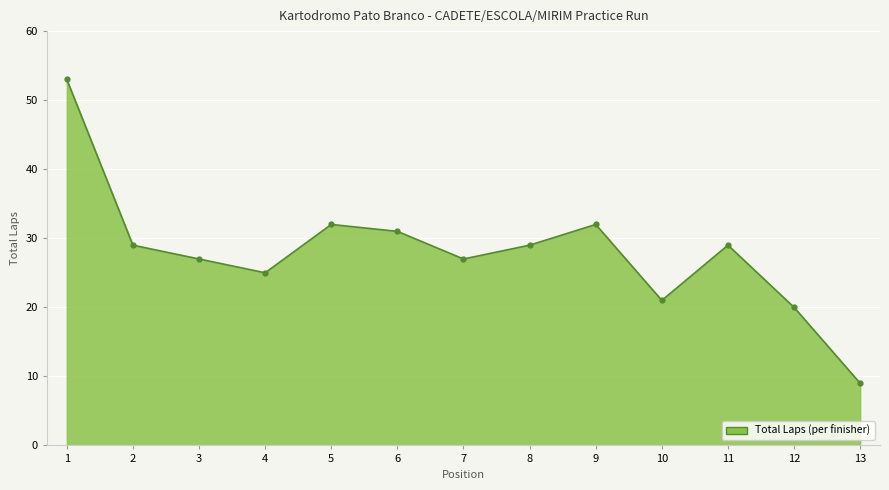

How many points are lower than both their immediate neighbors (excluding endpoints)?

3